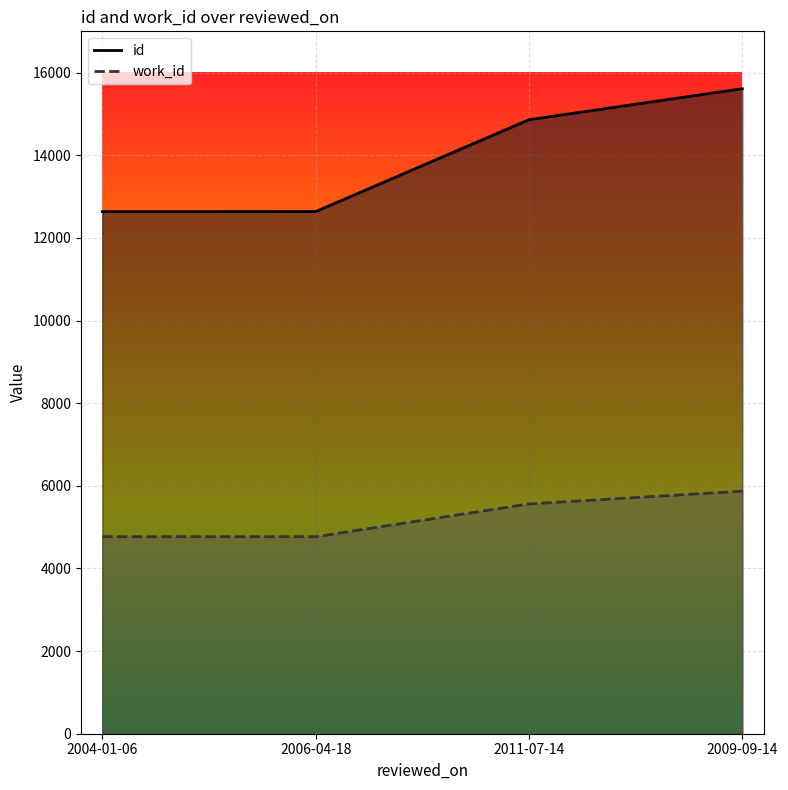

What is the difference between the highest and lowest values at 2004-01-06?

7868